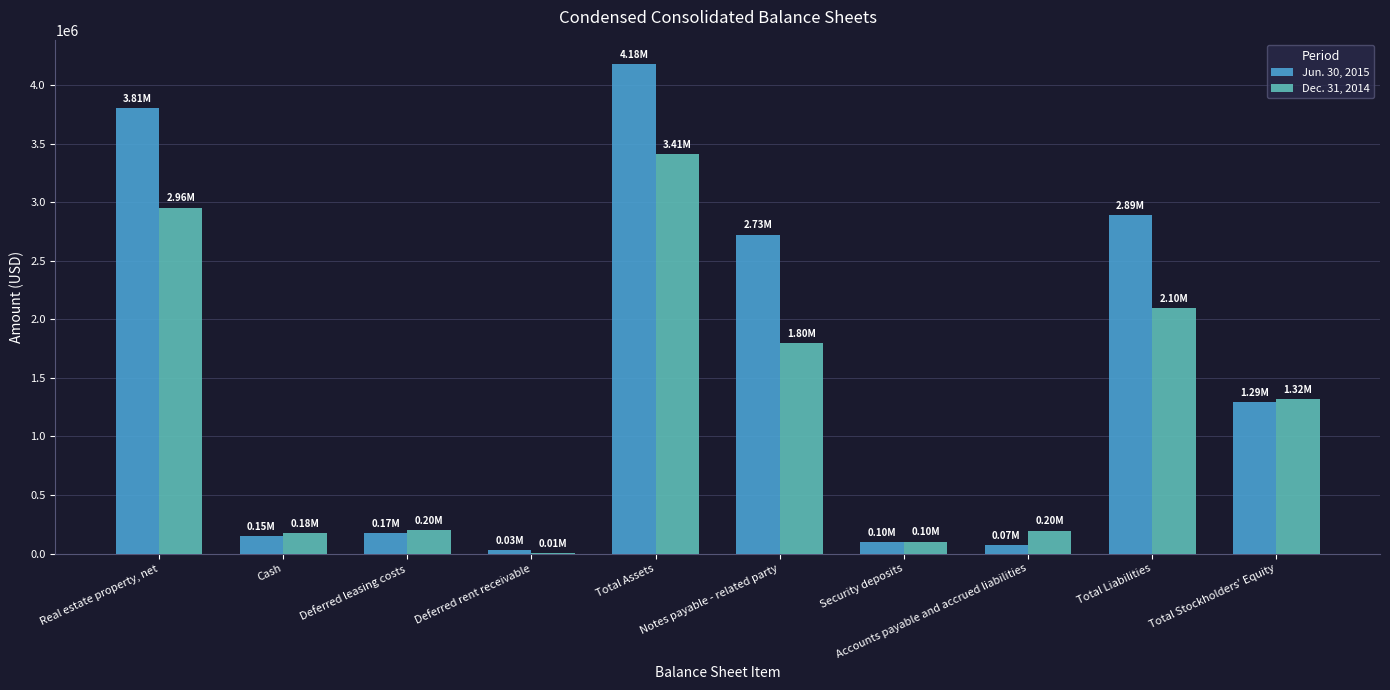

Which series has the largest range (max minus min)?

Jun. 30, 2015